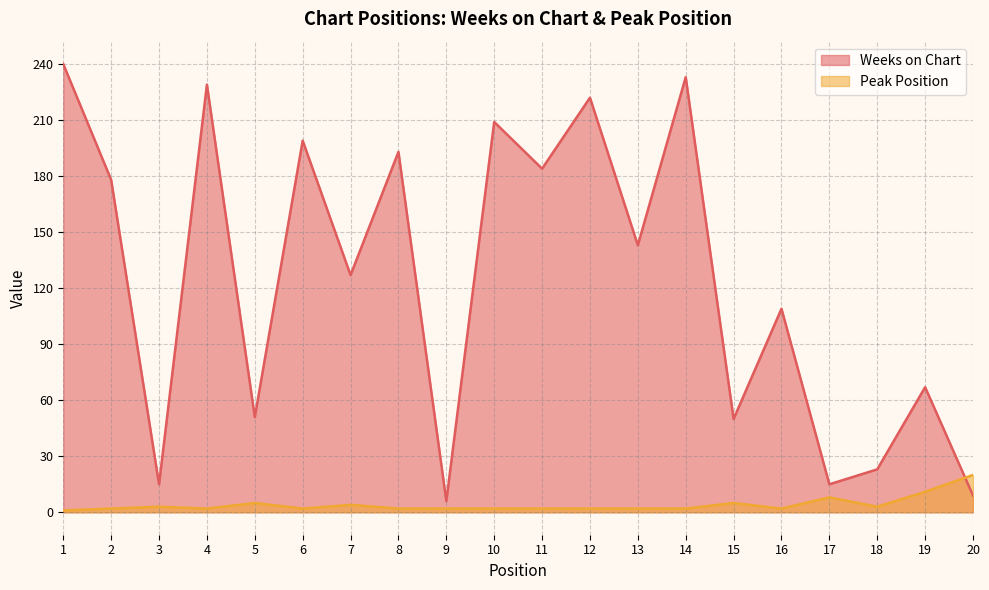

Where do Weeks on Chart and Peak Position first cross each other?

19 and 20